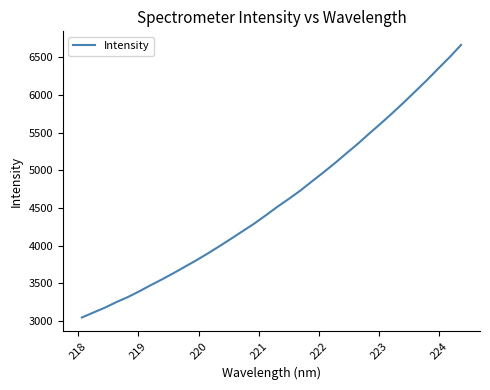

What is the greatest value displayed?

6665.6